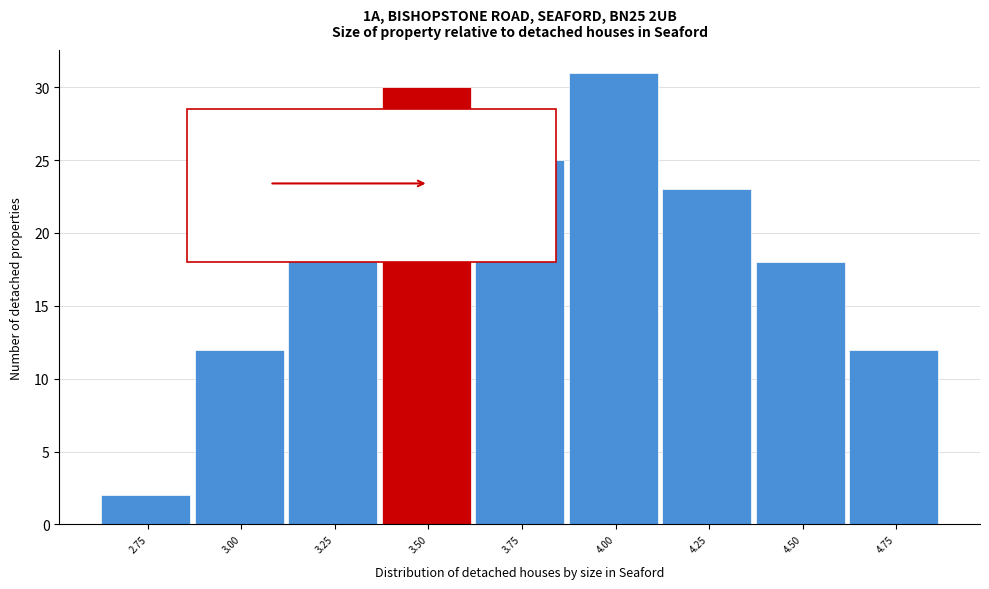

Reading left to right, transcribe all the data shown in this chart.

2	12	21	30	25	31	23	18	12